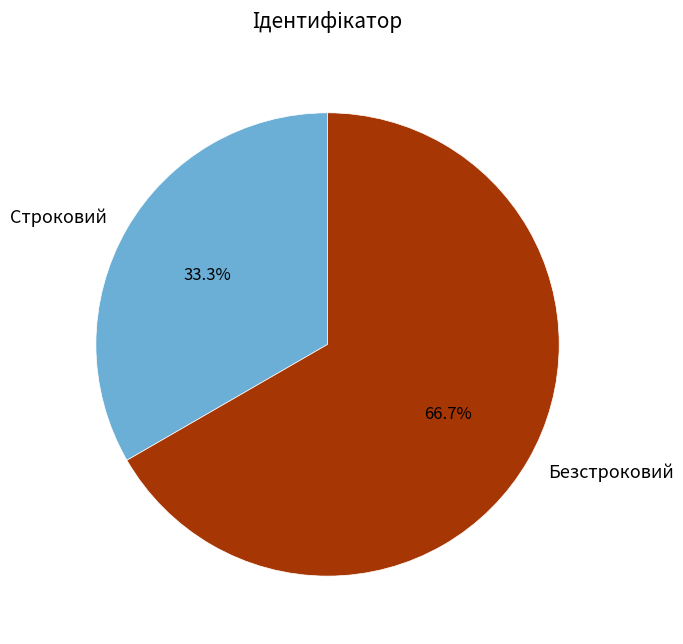

Which slice is the largest?

Безстроковий